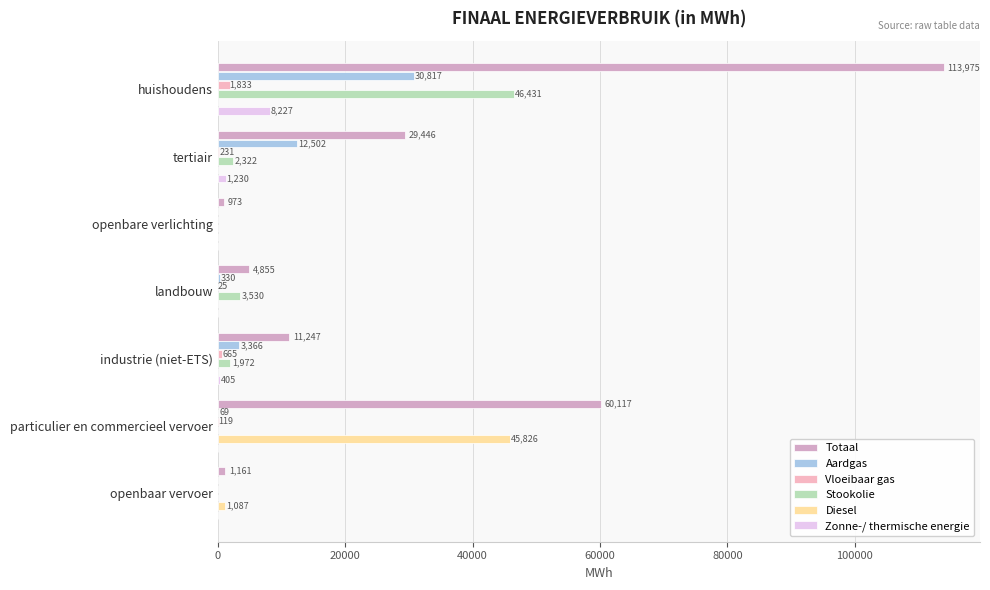

Rank the series by their maximum value, from lowest to highest.

Vloeibaar gas, Zonne-/ thermische energie, Aardgas, Diesel, Stookolie, Totaal